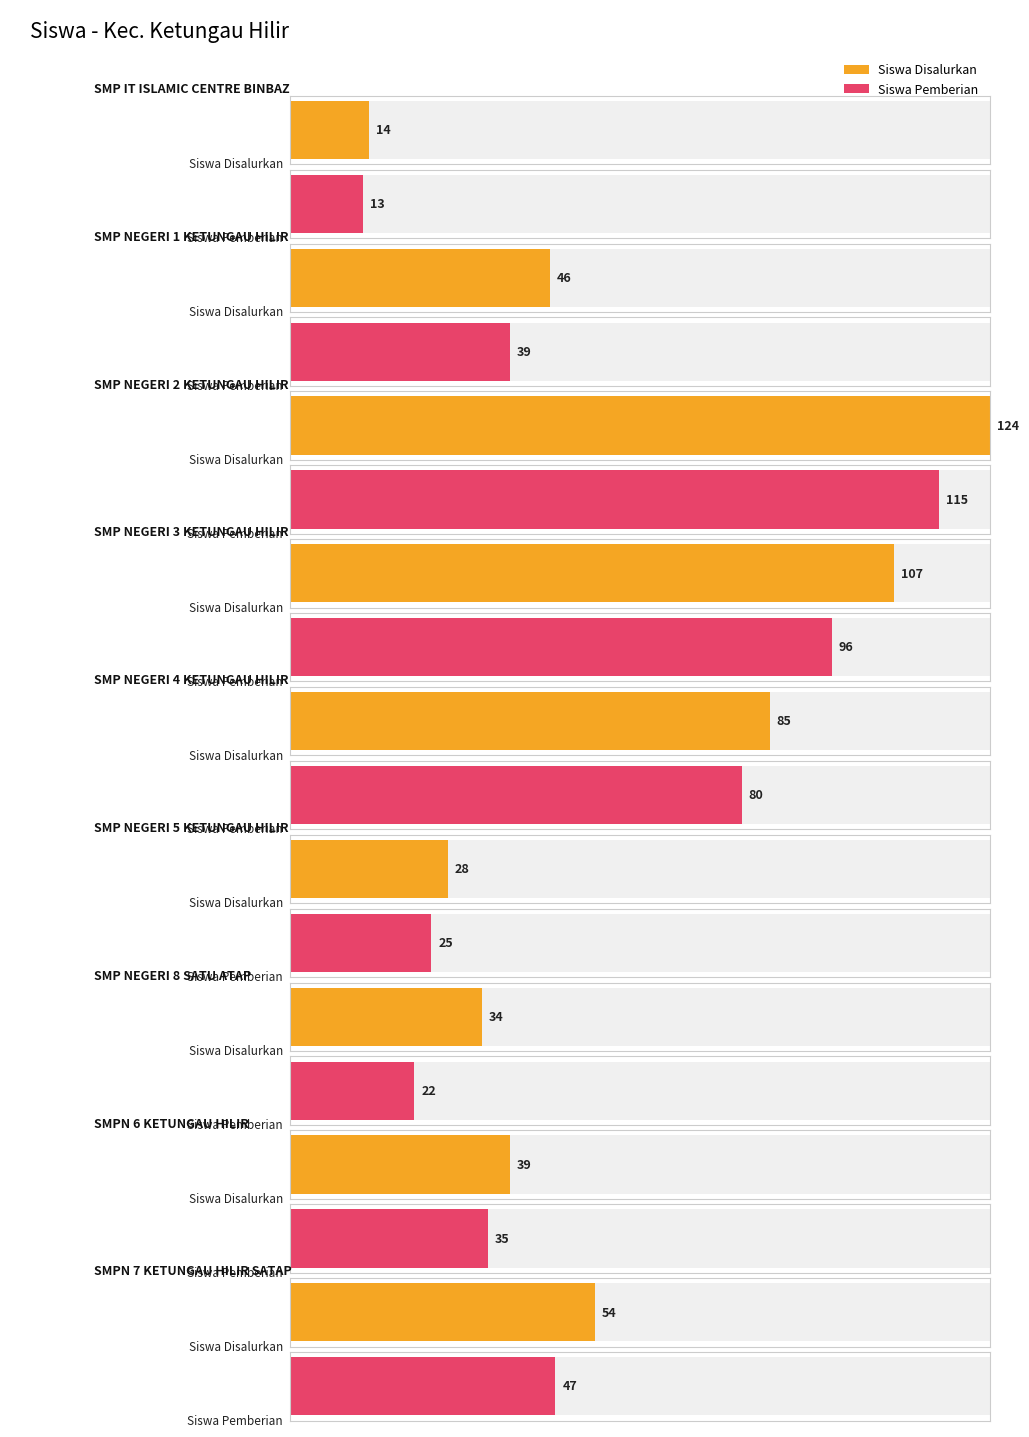

What is the difference between the Siswa Pemberian values at SMP IT ISLAMIC
CENTRE BINBAZ and SMP NEGERI 5
KETUNGAU HILIR?

12